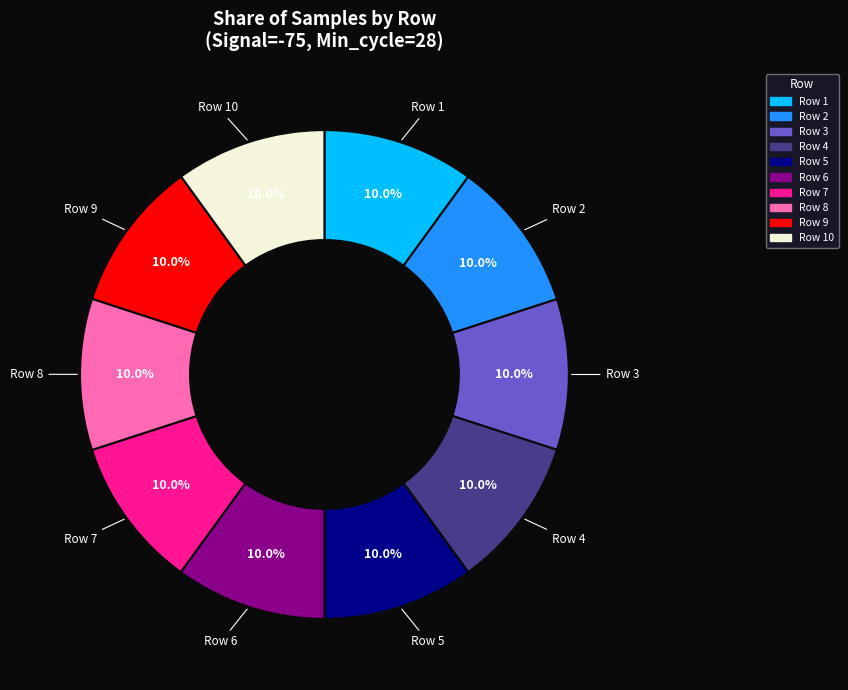

What is the total percentage of Row 2 and Row 8?

20.0%